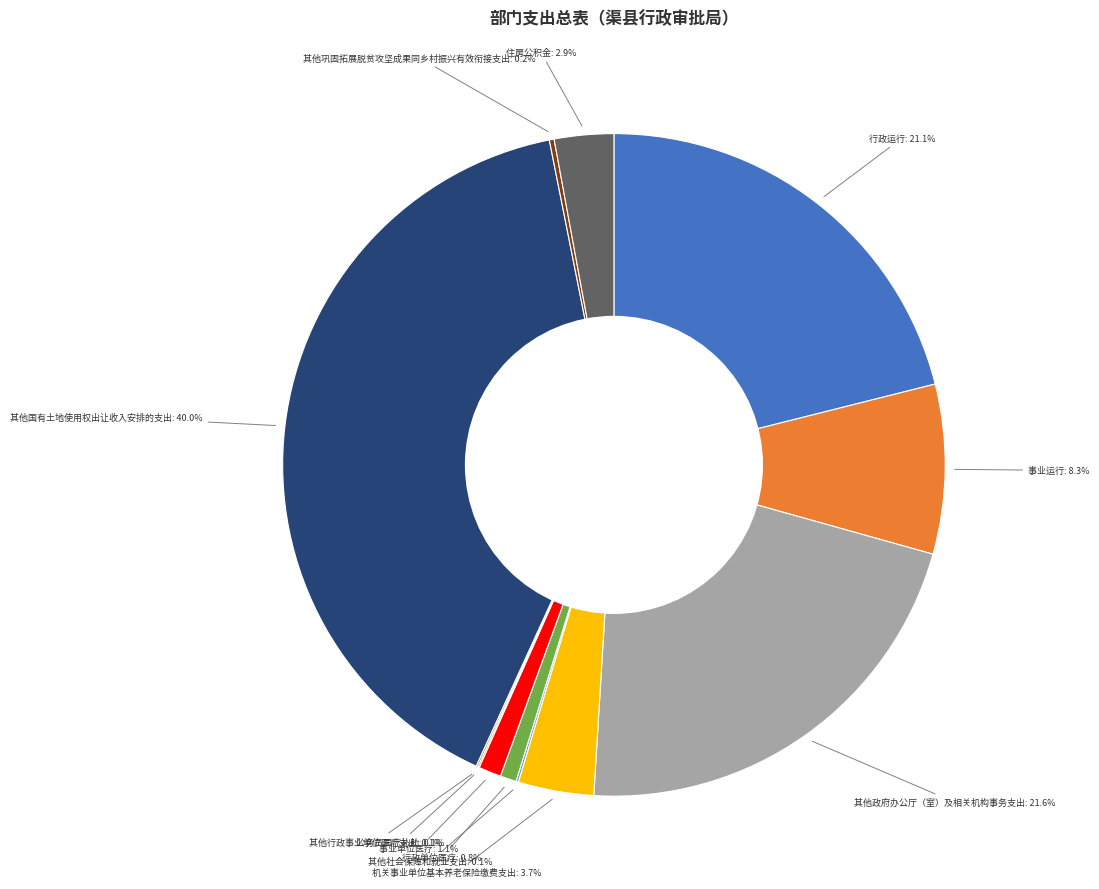

Is there any slice that represents more than half of the pie?

No